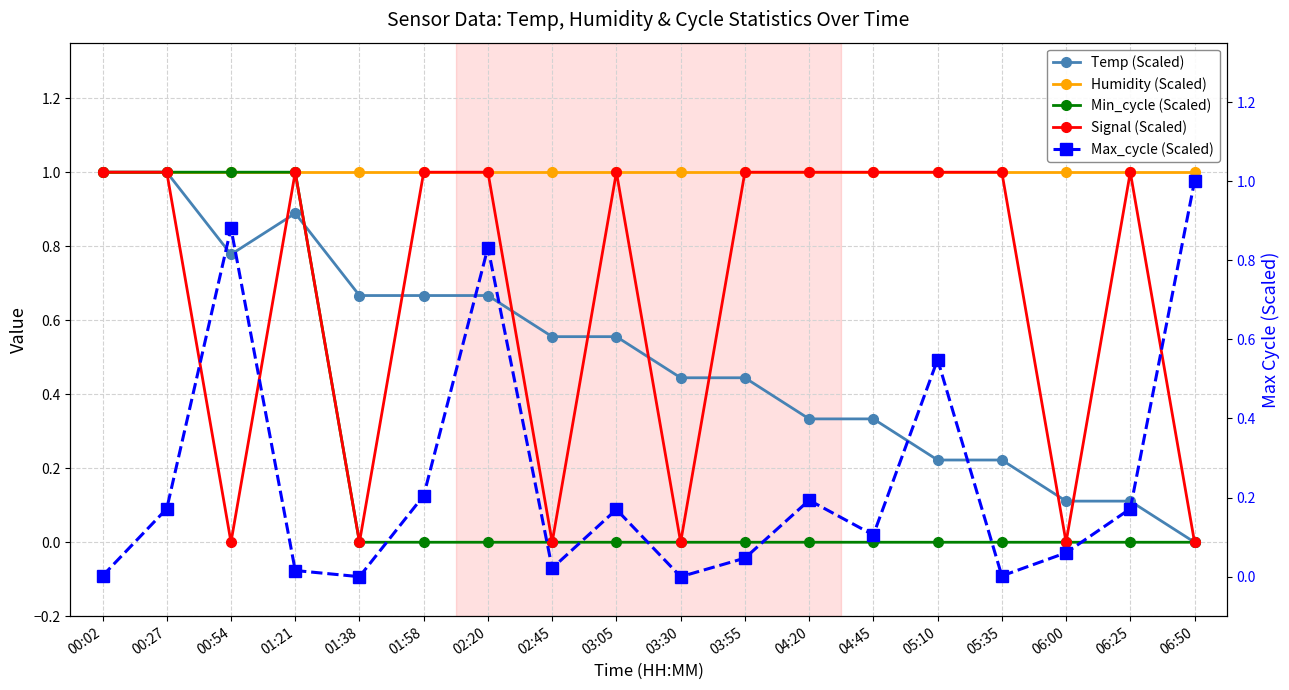

Which series has the largest range (max minus min)?

Temp (Scaled)